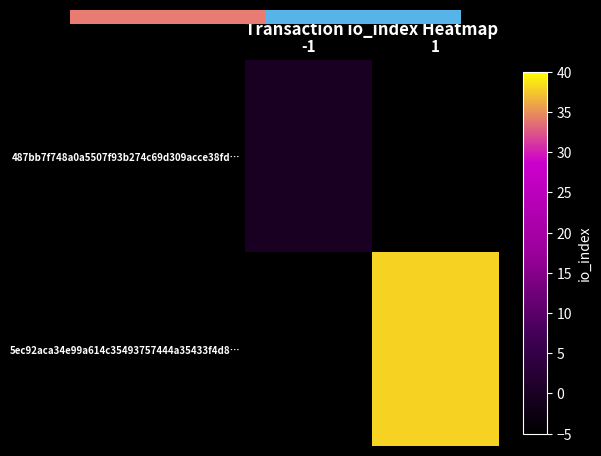

Rank the categories by 5ec92aca34e99a614c35493757444a35433f4d8… value from highest to lowest.

-1, 1